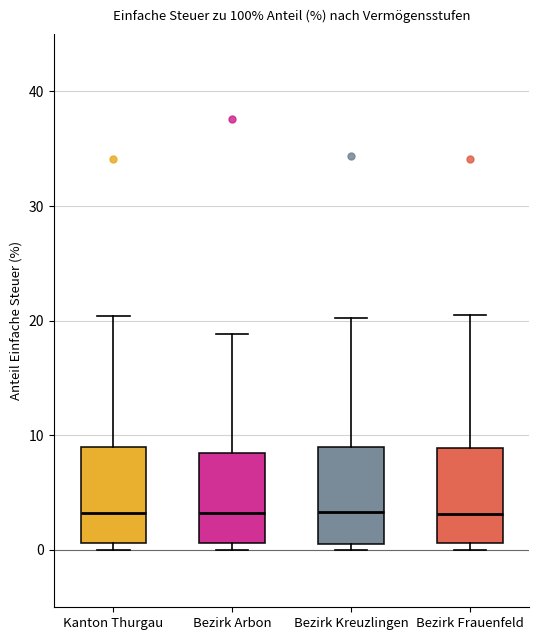

Reading left to right, transcribe this box plot: for each box, give where its median line is, the range the box spans, and where its two whiskers end, as read against the y-axis. The values are not printed on the chart, so give them approximately, as read against the axis.

Kanton Thurgau: median 3, box 1 to 9, whiskers 0 to 20
Bezirk Arbon: median 3, box 1 to 8, whiskers 0 to 19
Bezirk Kreuzlingen: median 3, box 1 to 9, whiskers 0 to 20
Bezirk Frauenfeld: median 3, box 1 to 9, whiskers 0 to 21